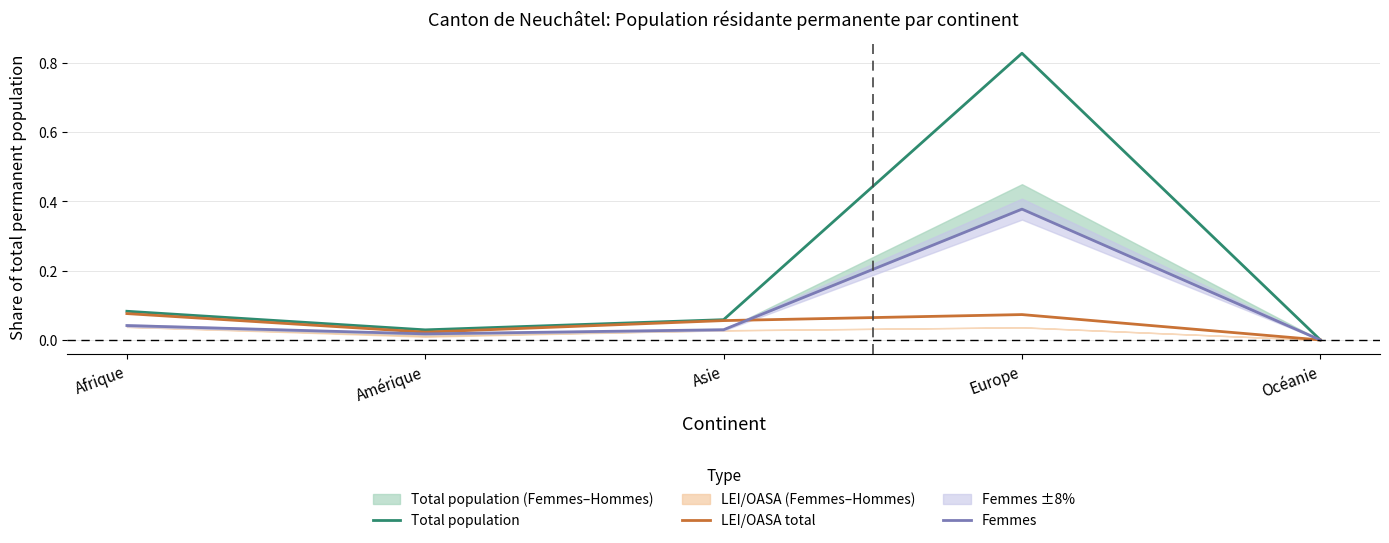

Is the value of LEI/OASA total at Asie greater than the value of Total population at Afrique?

No